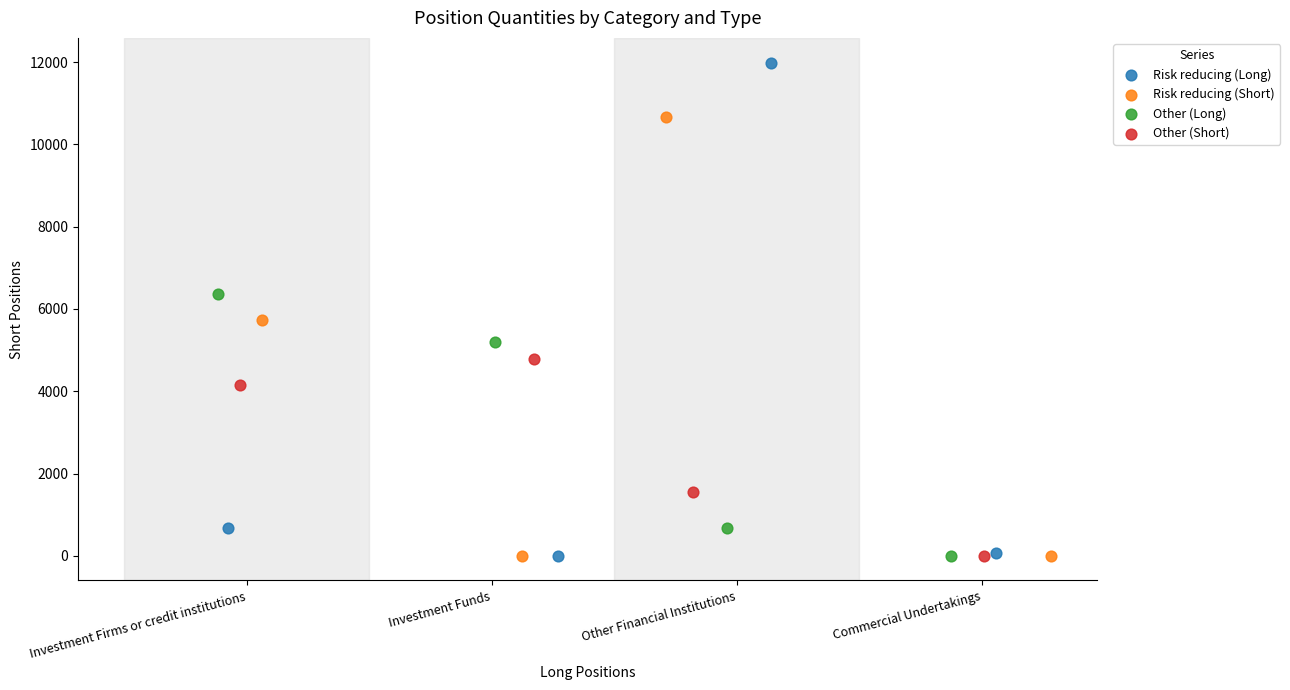

What are all the series names shown in the legend?

Risk reducing (Long), Risk reducing (Short), Other (Long), Other (Short)